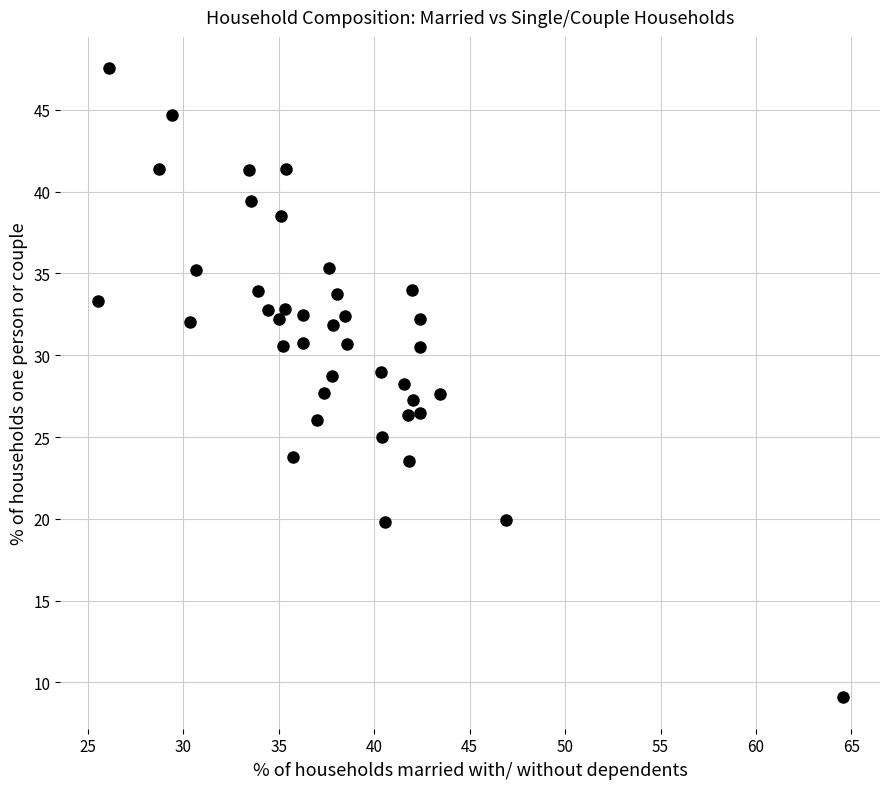

What is the range of X values (max minus min)?

39.0